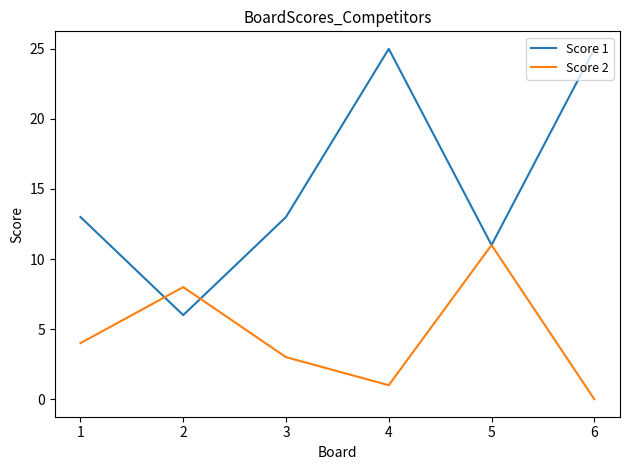

Rank the series by their maximum value, from highest to lowest.

Score 1, Score 2